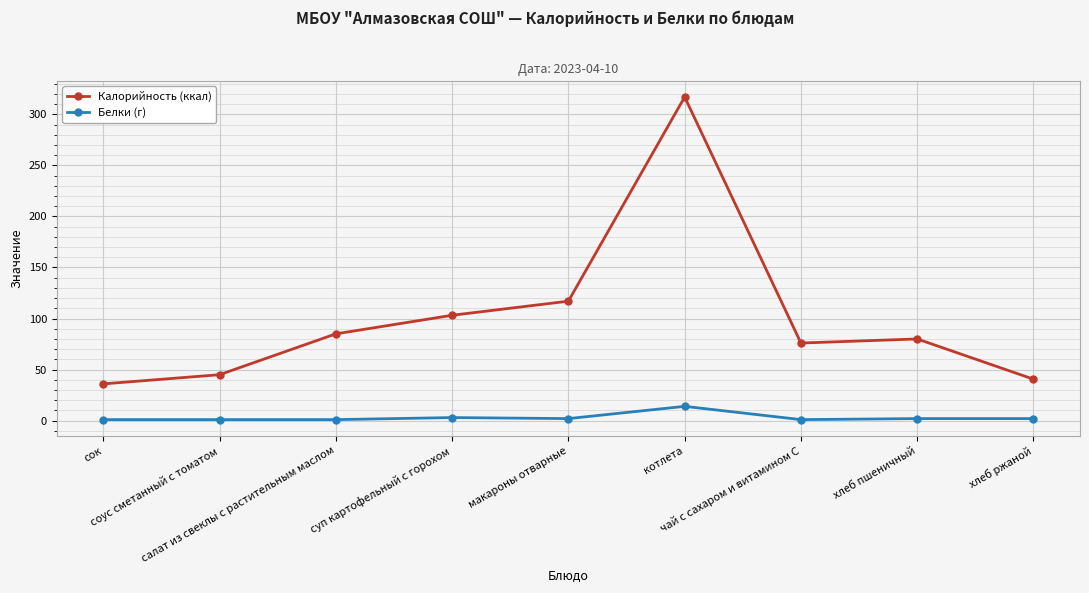

List the series in order of their peak value, lowest first.

Белки (г), Калорийность (ккал)